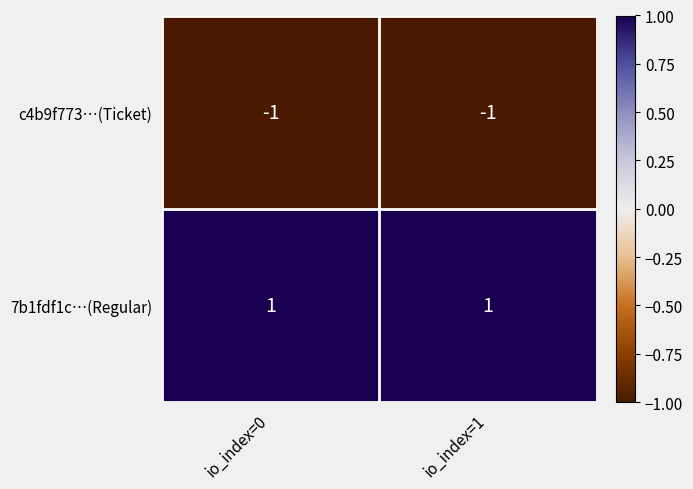

List the series in order of their overall mean, highest first.

7b1fdf1c…(Regular), c4b9f773…(Ticket)